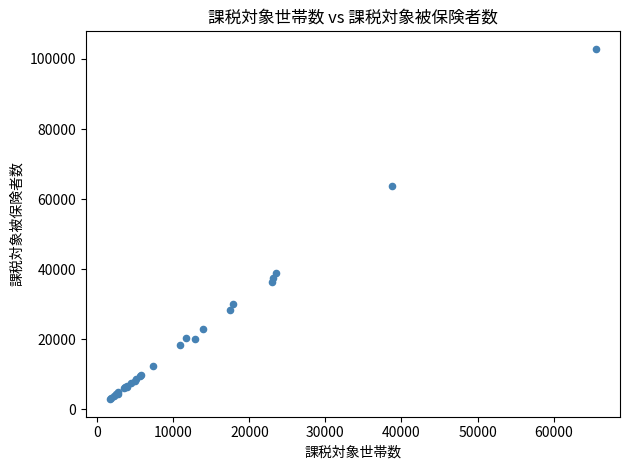

What Y value in the scatter plot is closest to 52887?

63605